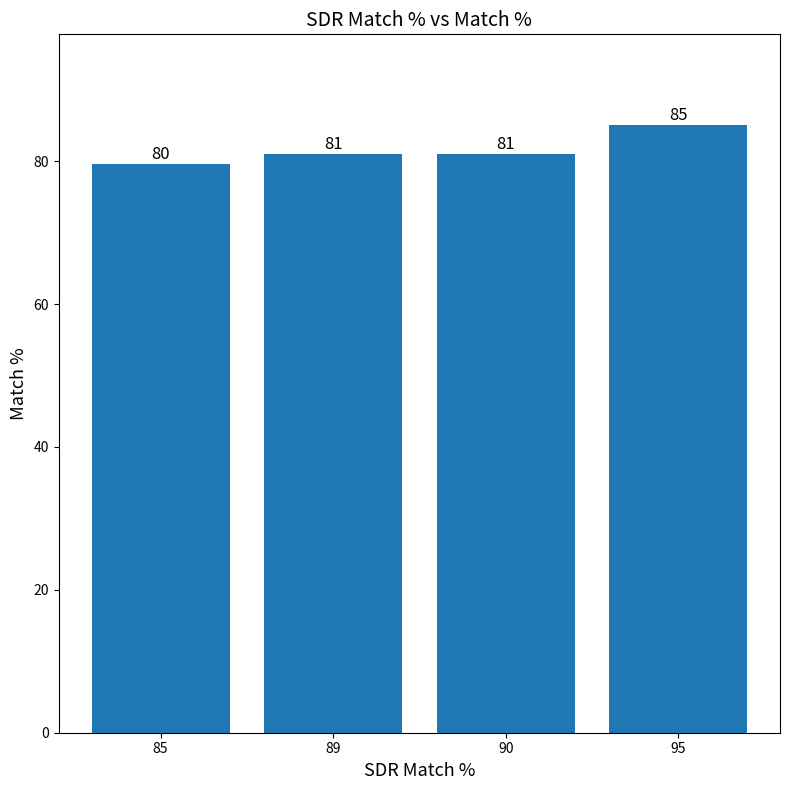

The value at 89 is 119.4. True or false?

False